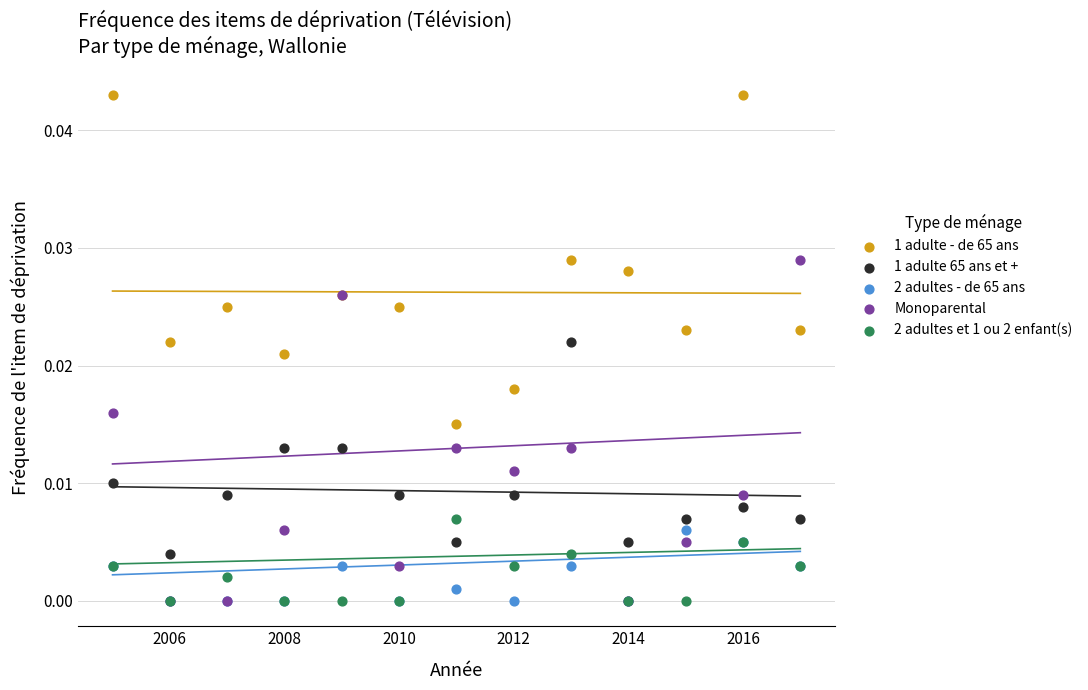

Which series has the widest spread of Y values?

Monoparental